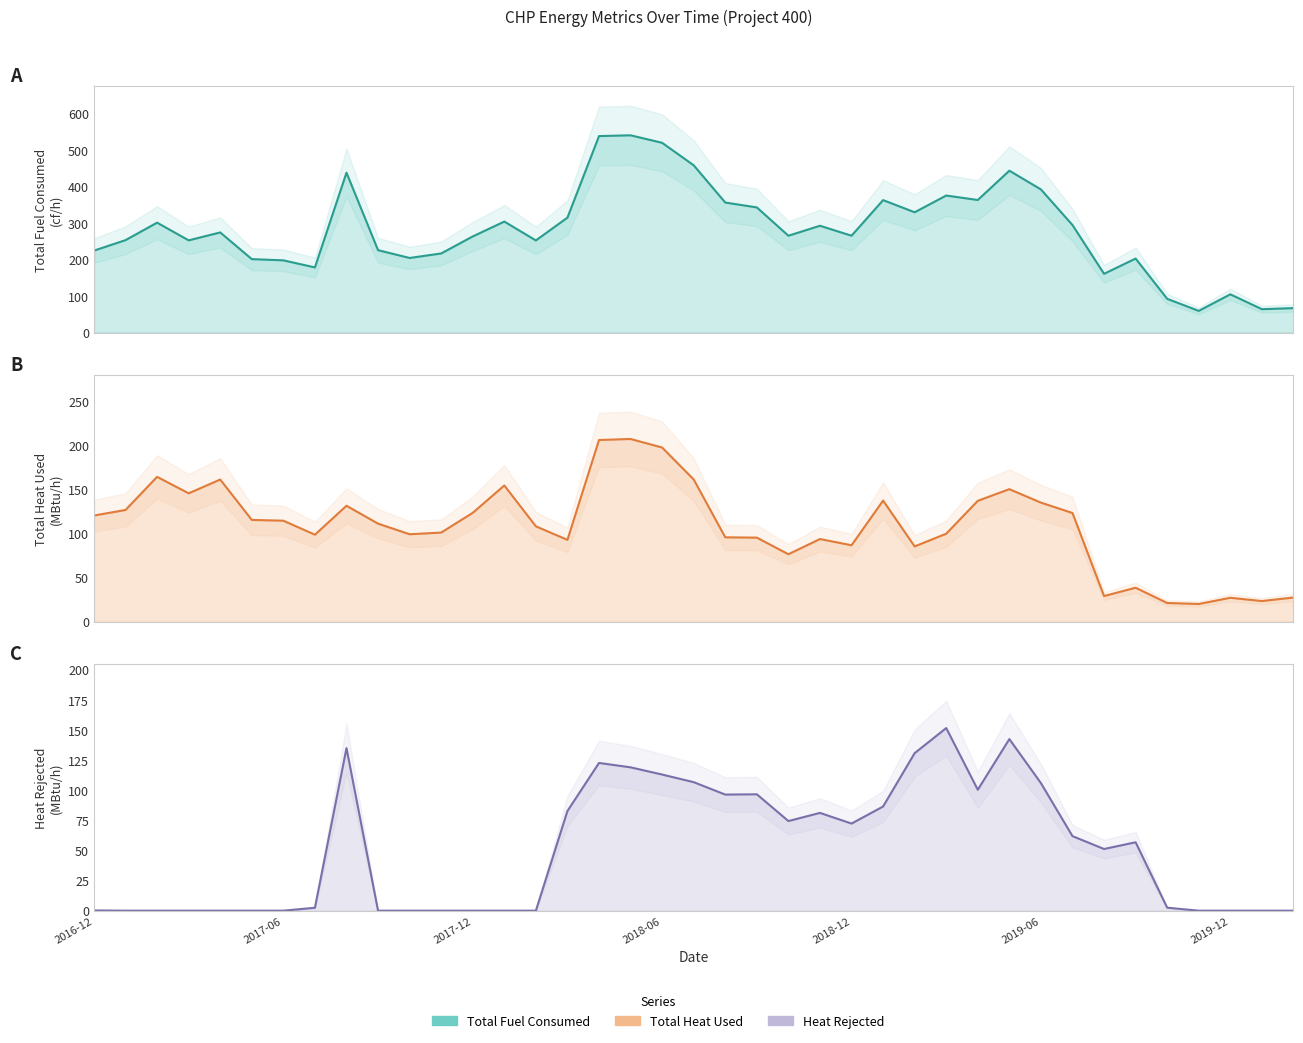

Which series has the largest total across all categories?

Total Fuel Consumed